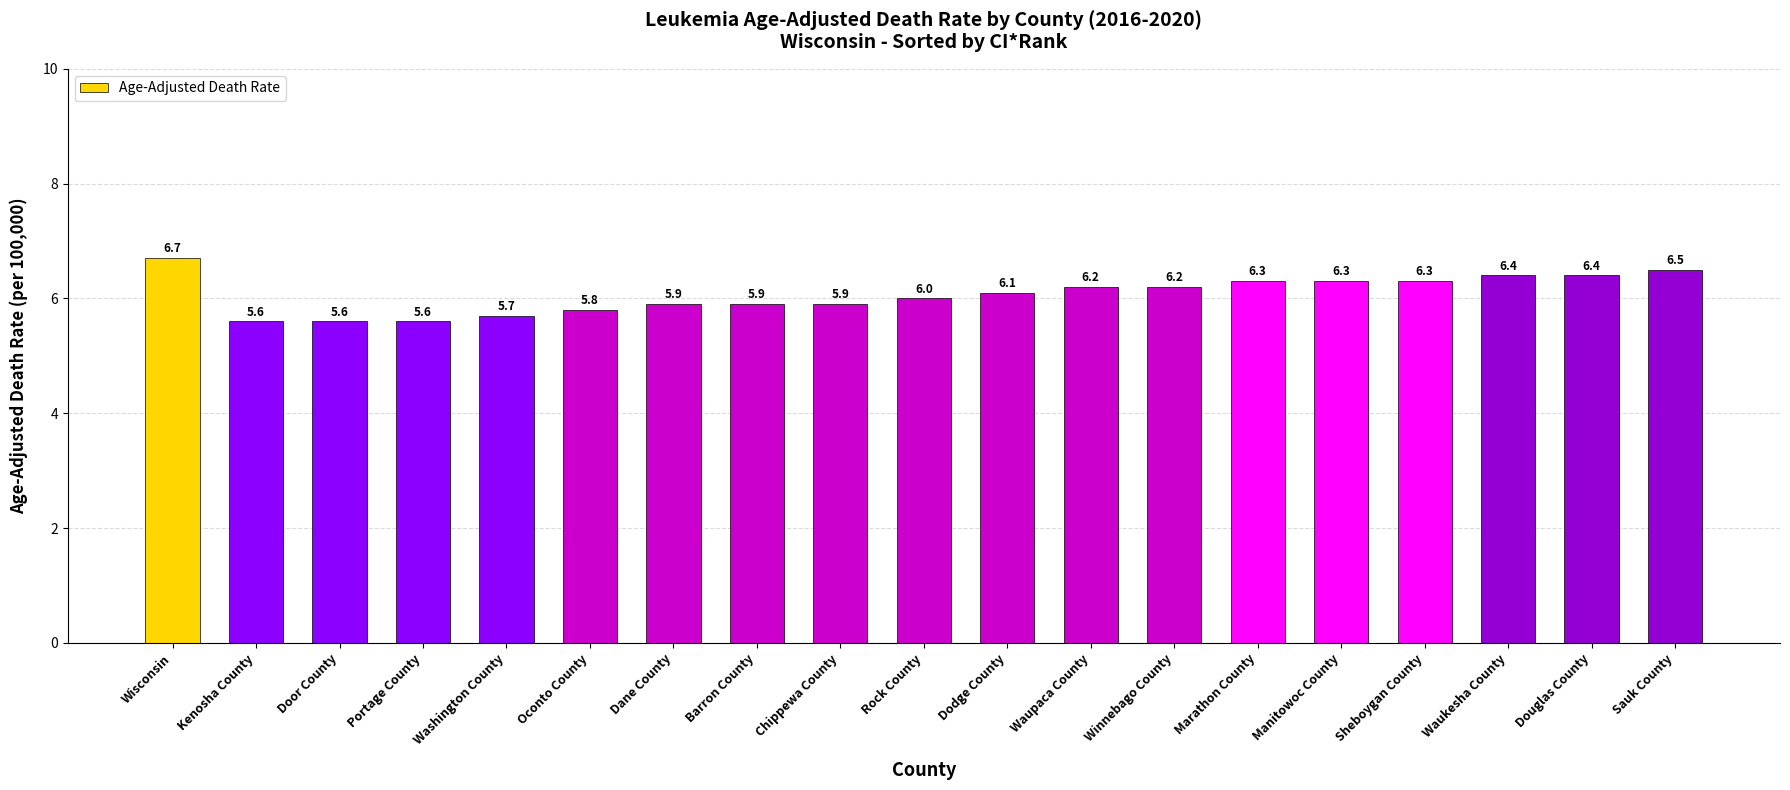

The chart shows a value of 6.2 at Winnebago County. True or false?

True